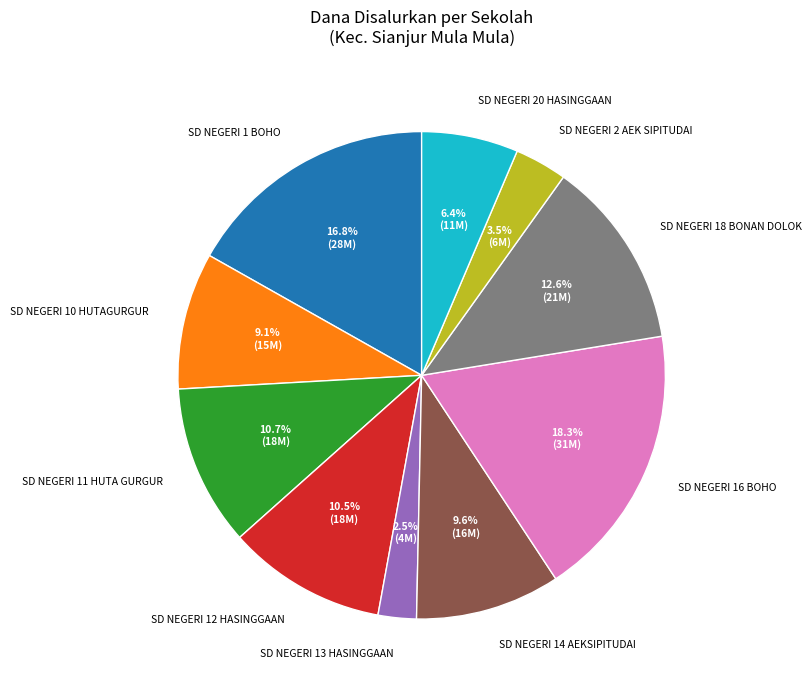

What is the smallest slice in the pie chart?

SD NEGERI 13 HASINGGAAN